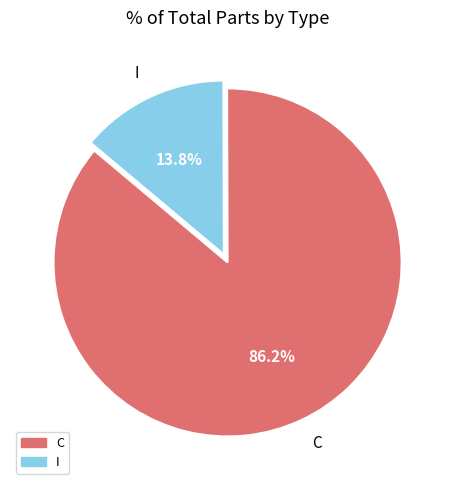

To the nearest percent, what is the difference between the largest and smallest slice percentages?

72%